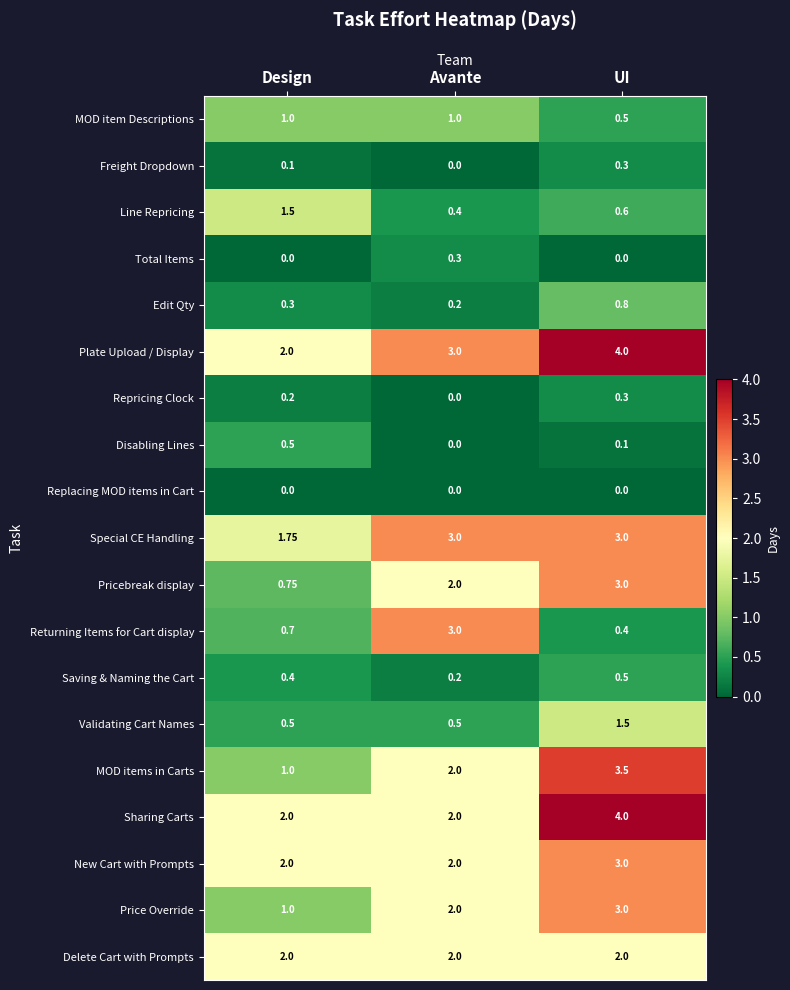

What is the total value across all series at Avante?

23.6